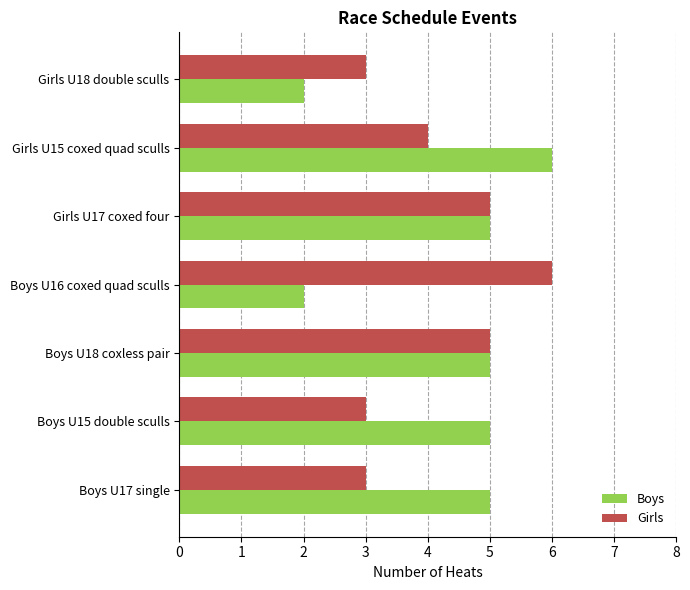

True or false: Girls has a value of 3 at Boys U17 single.

True